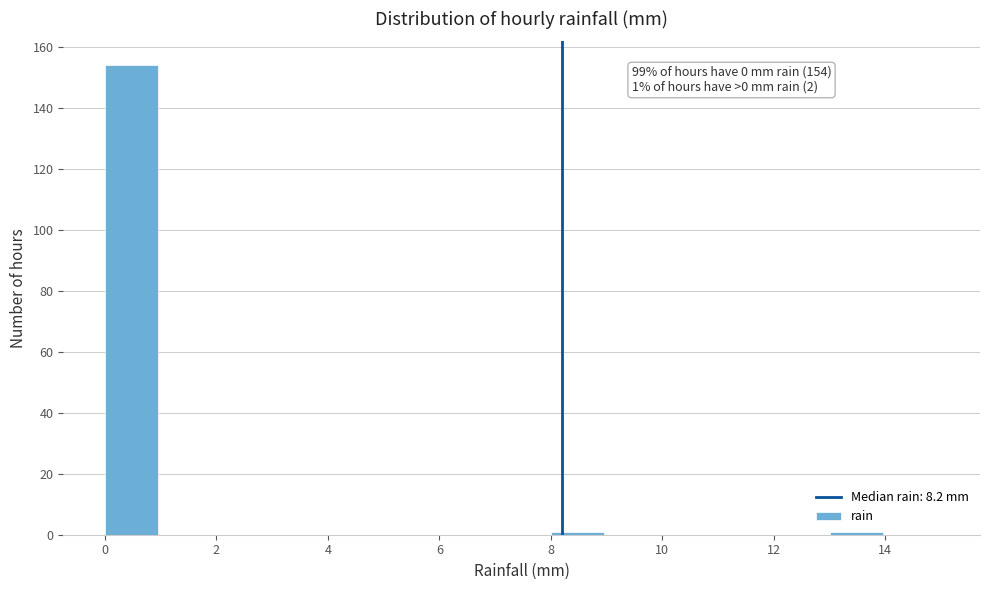

Over which range of the x-axis is the bar tallest?

0 to 1